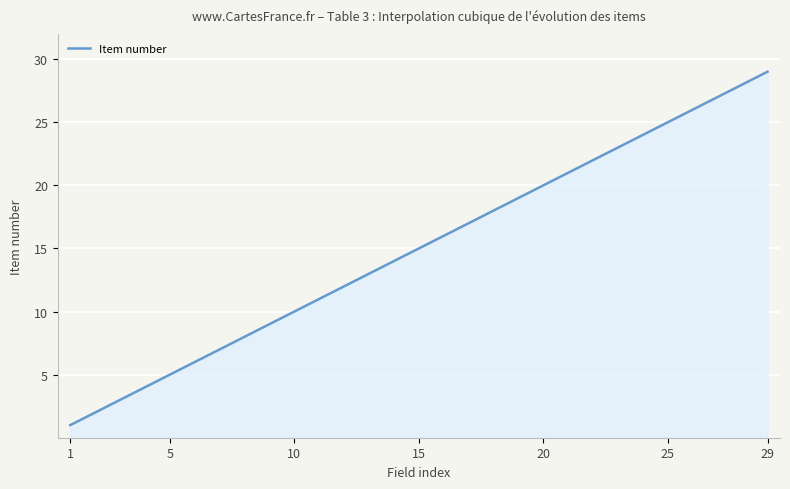

Does the chart have visible grid lines?

Yes